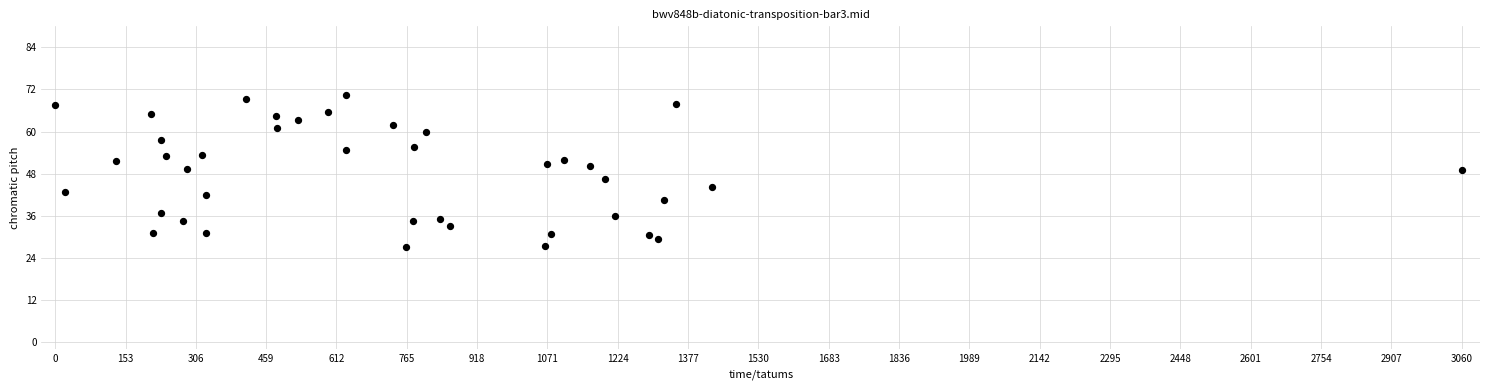

What is the range of Y values (max minus min)?

43.5